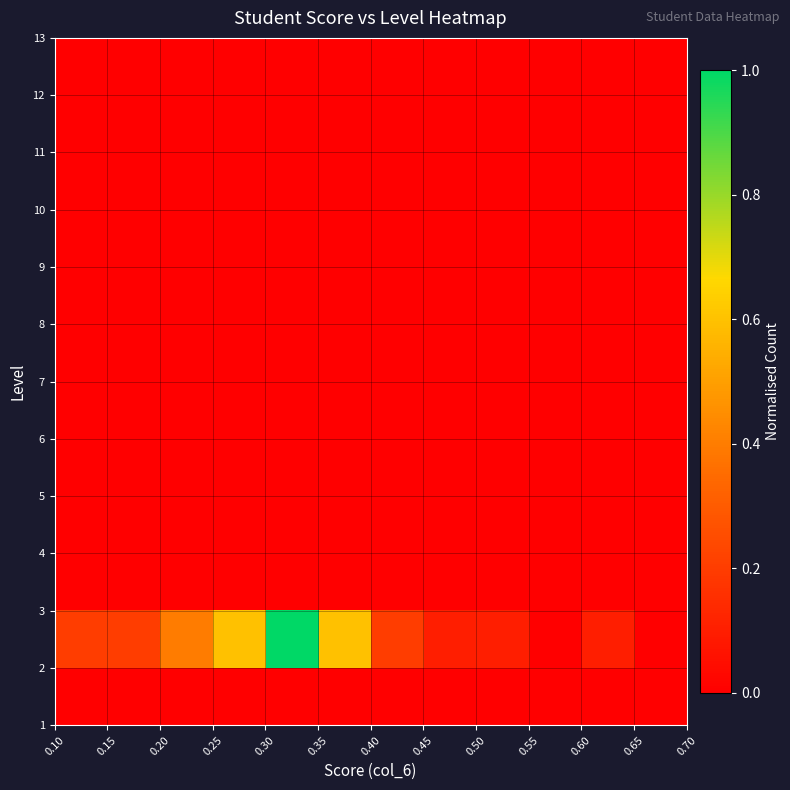

At how many categories does at least one series exceed 0?

10